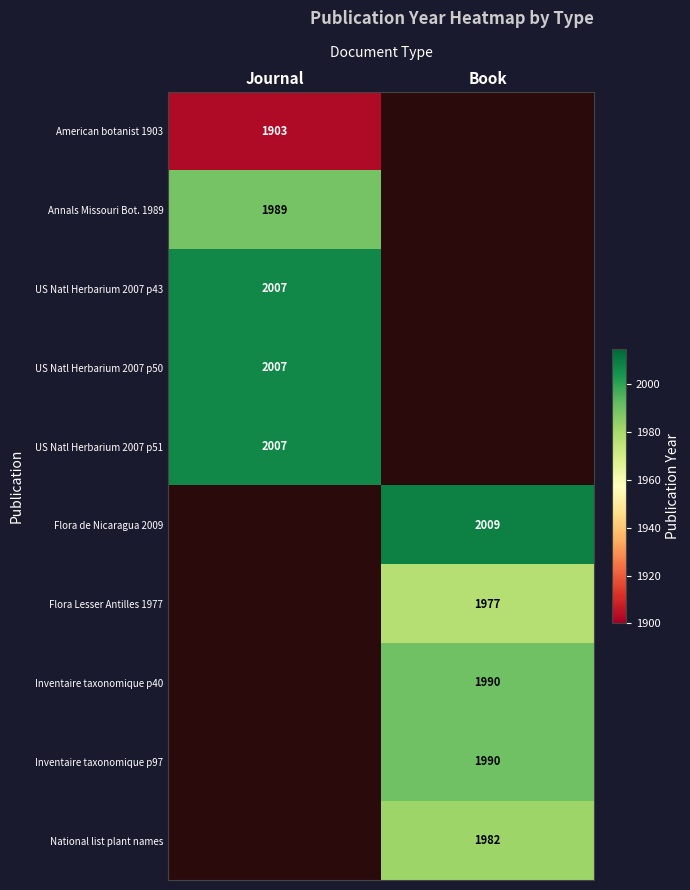

Is the value of US Natl Herbarium 2007 p43 at Journal greater than the value of American botanist 1903 at Journal?

Yes